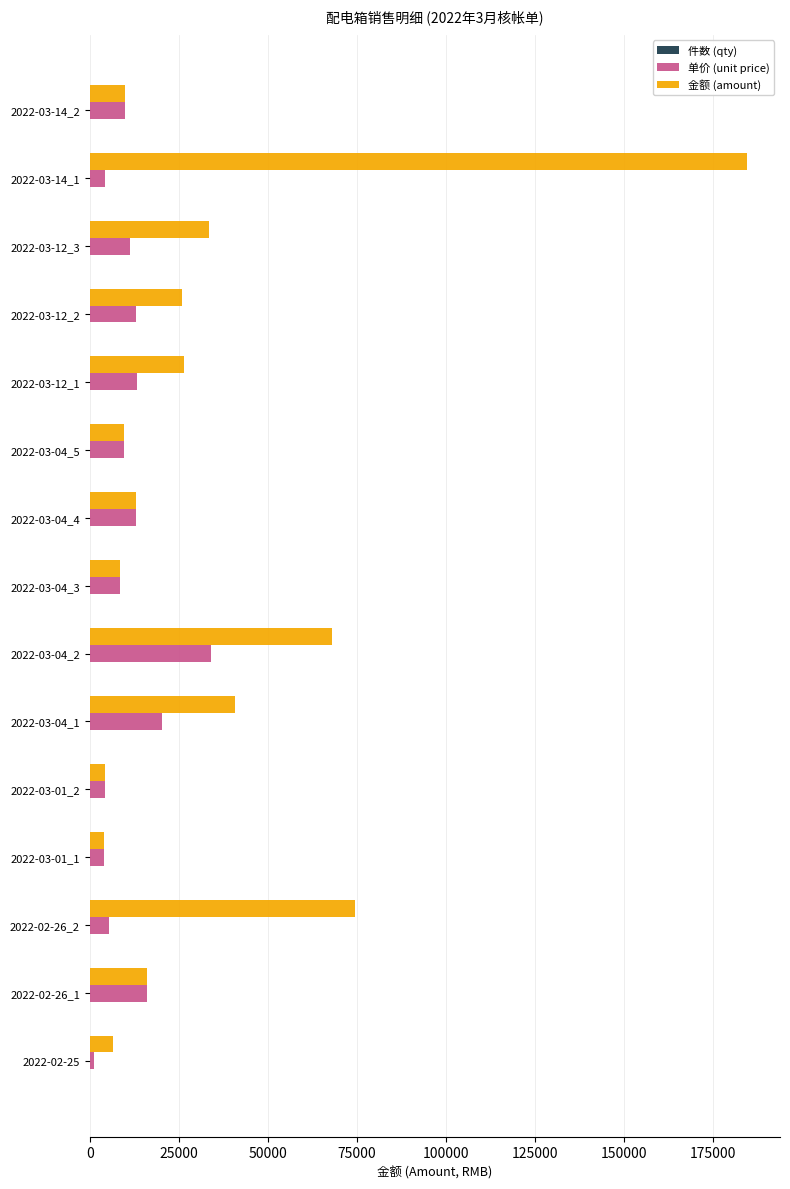

Which series changed the most between 2022-03-01_2 and 2022-03-04_1?

金额 (amount)